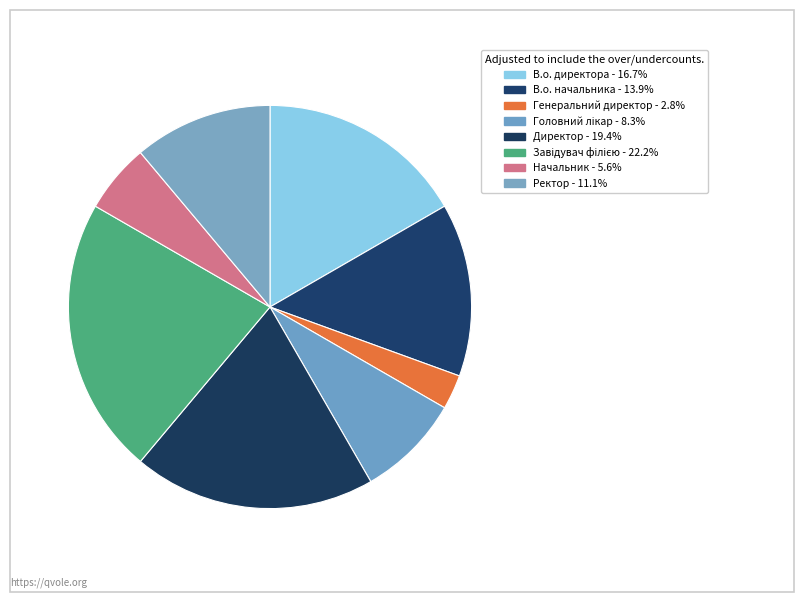

What is the ratio of the value at Директор to the value at В.о. начальника?

1.4